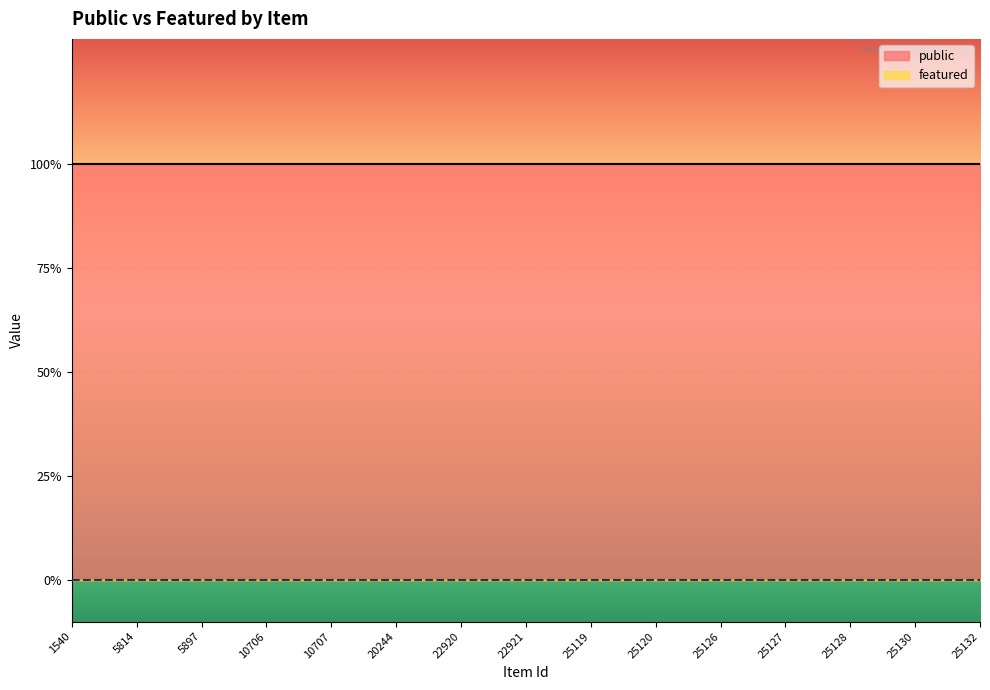

What is the value of the public point at the 7th from the left?

1